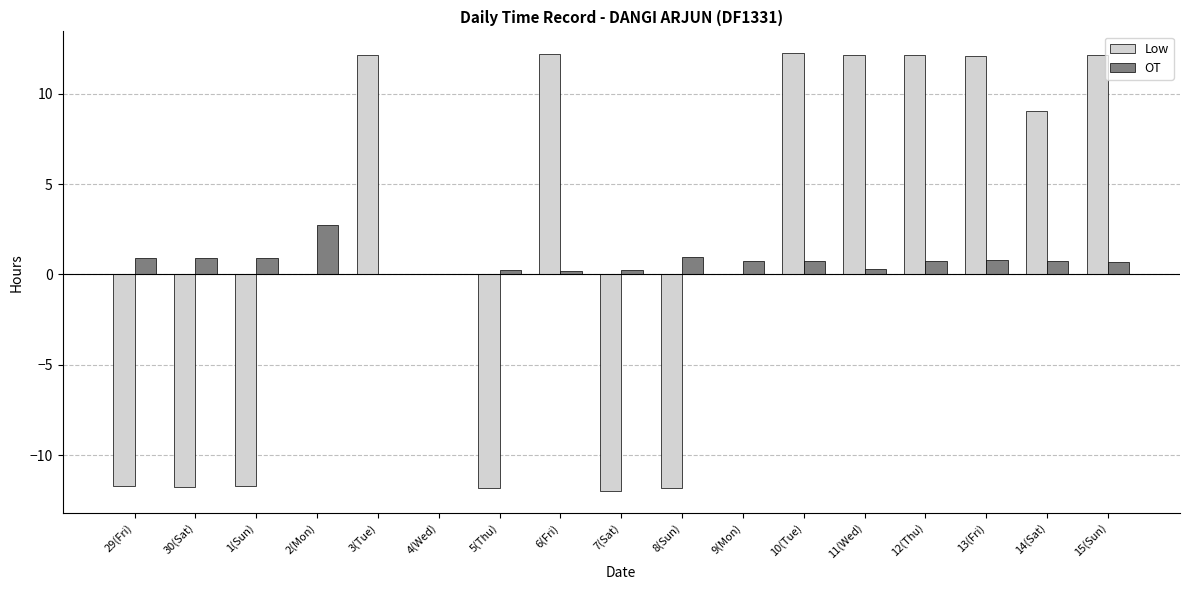

Between 7(Sat) and 9(Mon), which series saw the biggest shift?

Low